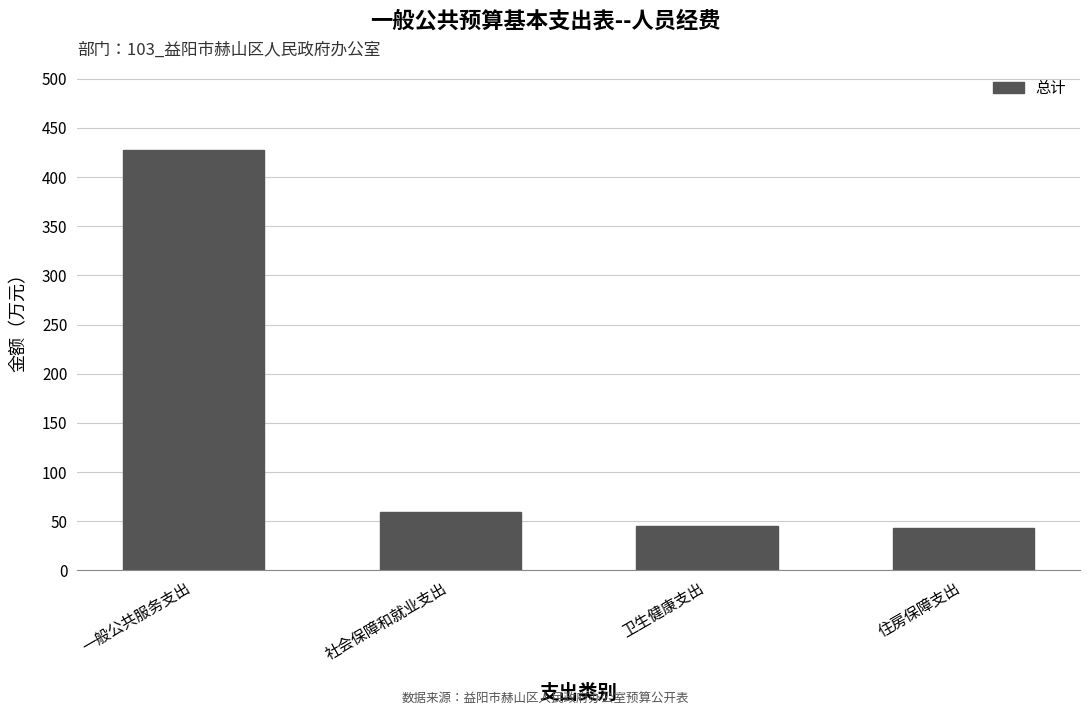

Where does the data first go above 59?

一般公共服务支出